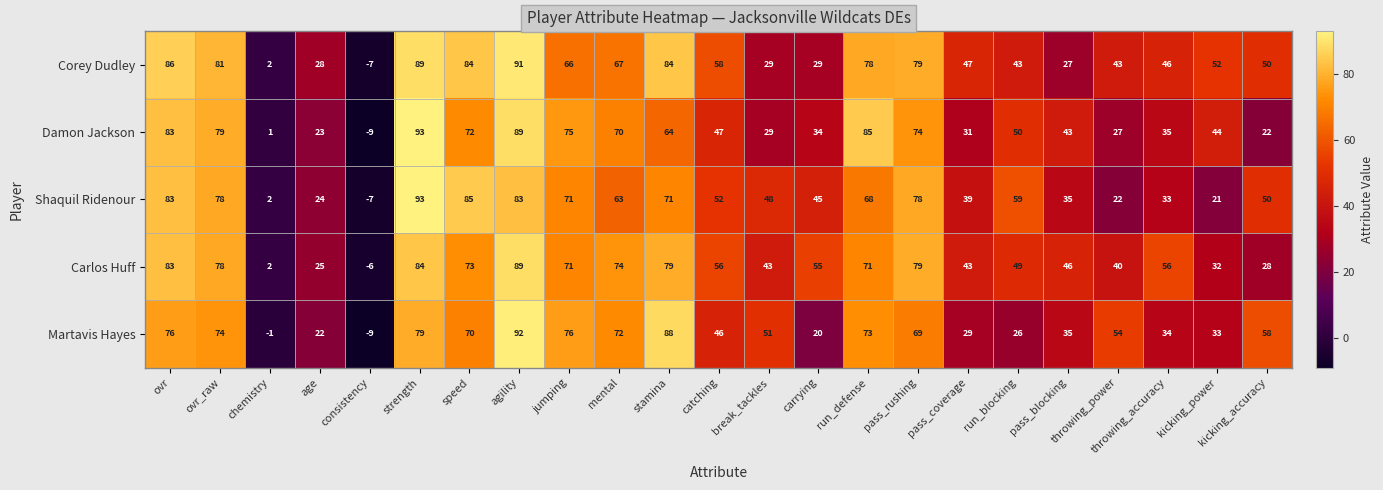

What is the difference between the highest and lowest values at run_blocking?

33